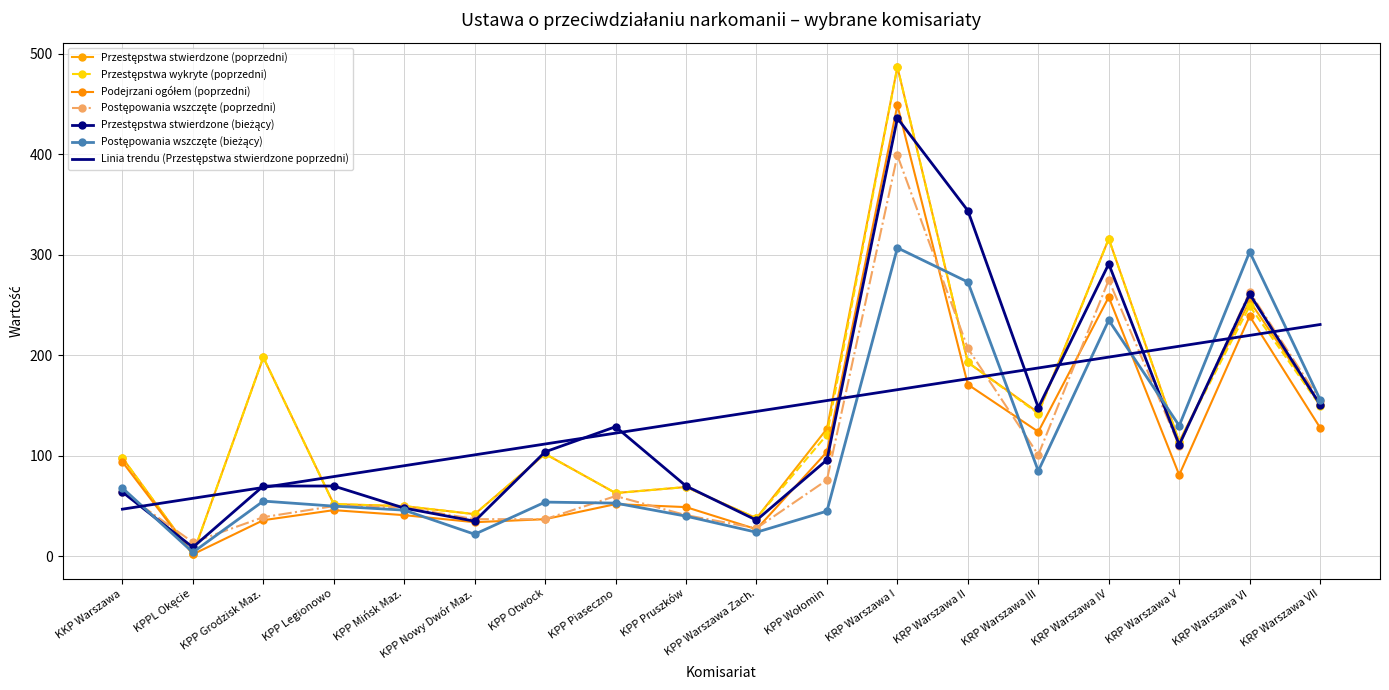

Is it true that Postępowania wszczęte (poprzedni) equals 28 at KPP Wołomin?

False